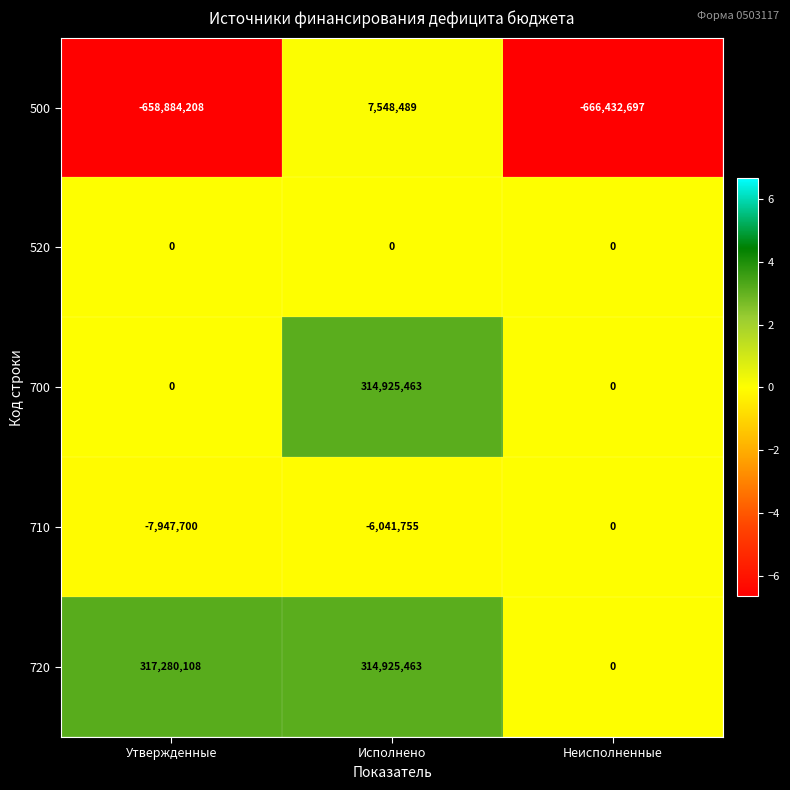

Which category has the highest value across all series?

Утвержденные